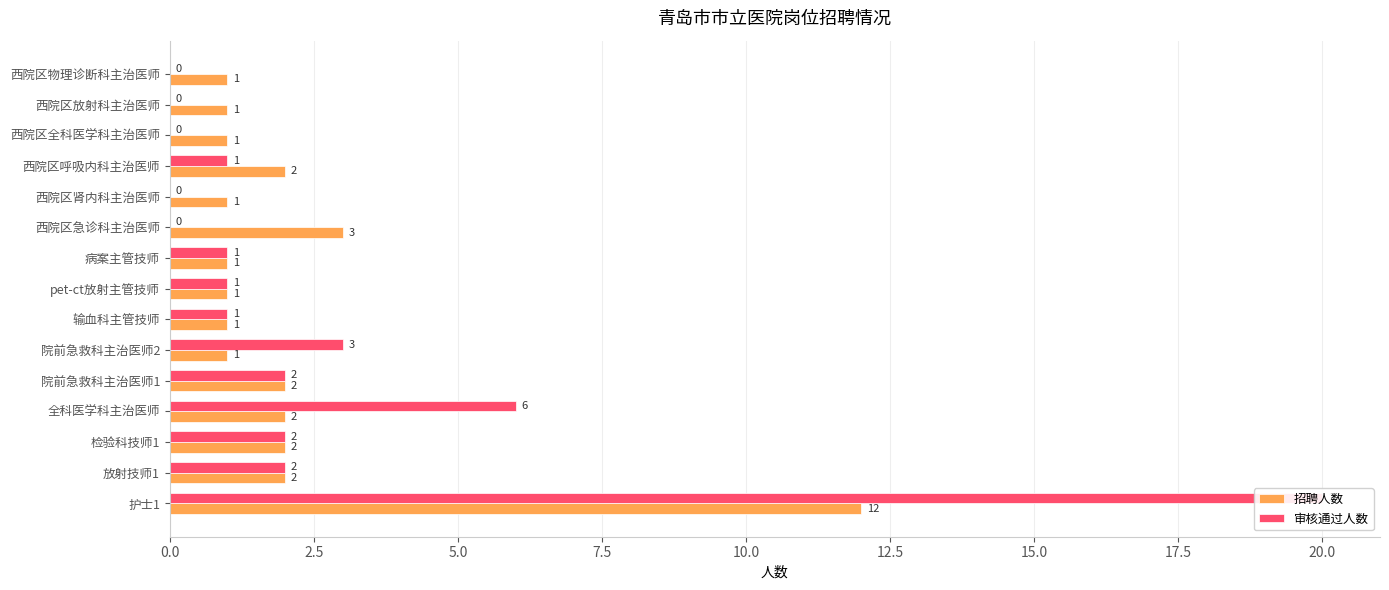

Reading left to right, extract all data points from this chart.

招聘人数: 12	2	2	2	2	1	1	1	1	3	1	2	1	1	1
审核通过人数: 20	2	2	6	2	3	1	1	1	0	0	1	0	0	0